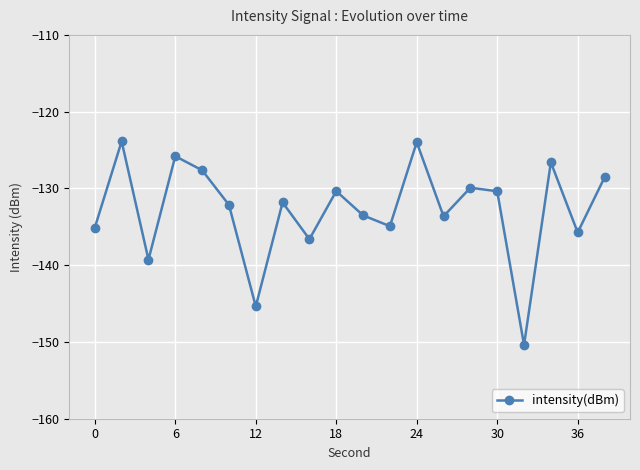

How many interior local peaks (higher than both neighbors) does the data have?

7